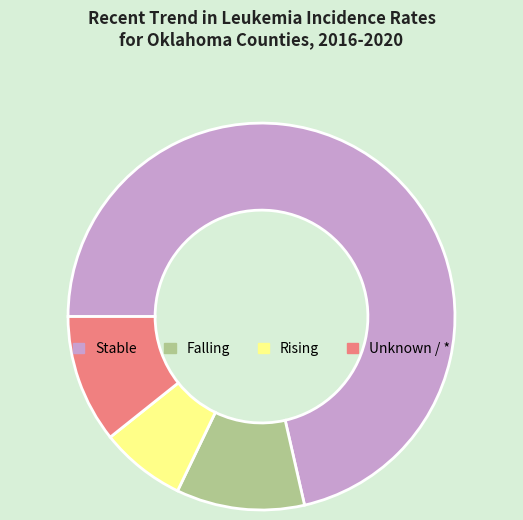

True or false: Unknown / * accounts for 11% of the total.

True